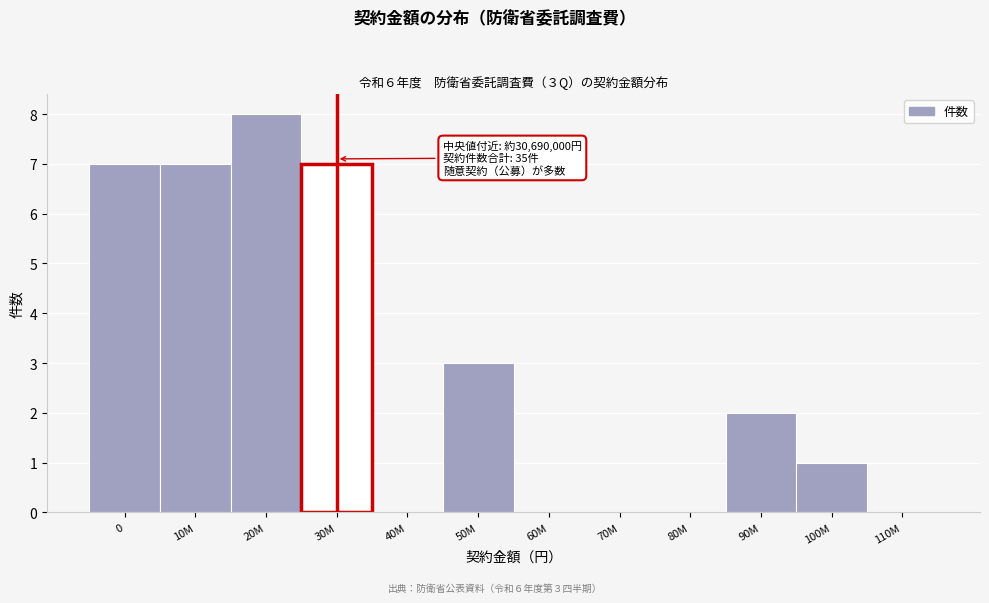

Reading left to right, extract all data points from this chart.

0=7	10M=7	20M=8	30M=7	40M=0	50M=3	60M=0	70M=0	80M=0	90M=2	100M=1	110M=0